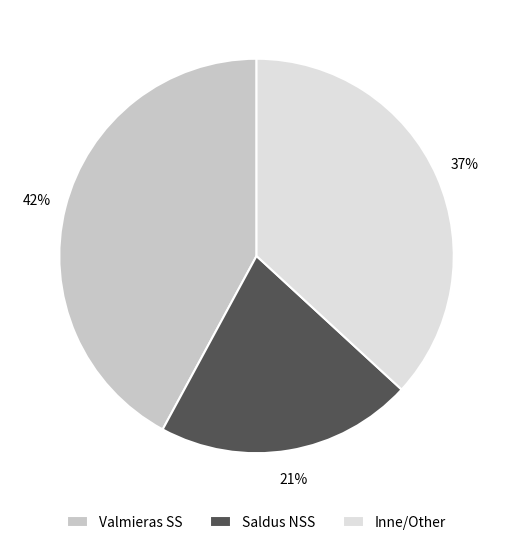

To the nearest percent, what portion does Valmieras SS represent?

42%